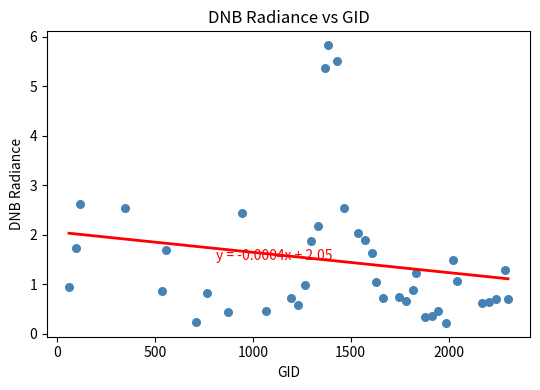

What Y value in the scatter plot is closest to 3?

2.6